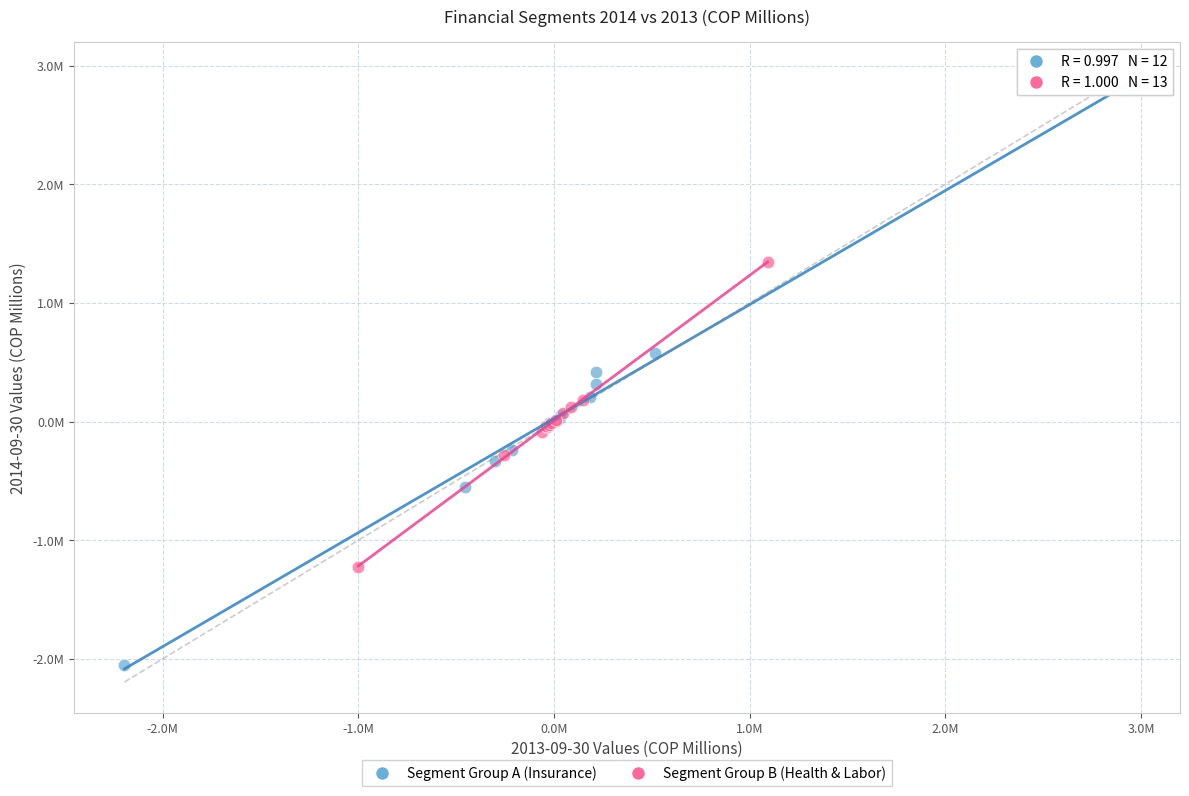

Which series has the largest Y range (max minus min)?

Segment Group A (Insurance)